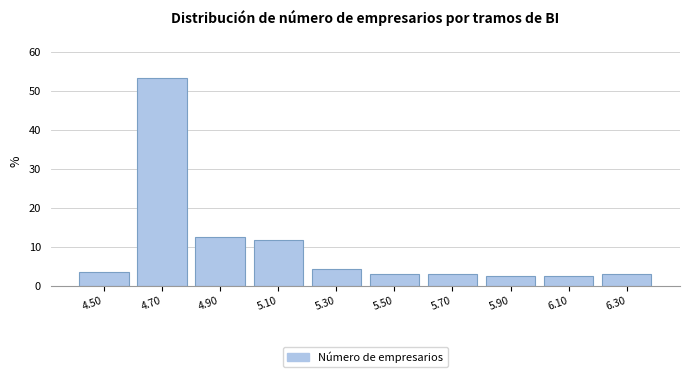

Reading left to right, extract all data points from this chart.

4.50=3.8	4.70=53.1	4.90=12.5	5.10=11.9	5.30=4.4	5.50=3.1	5.70=3.1	5.90=2.5	6.10=2.5	6.30=3.1